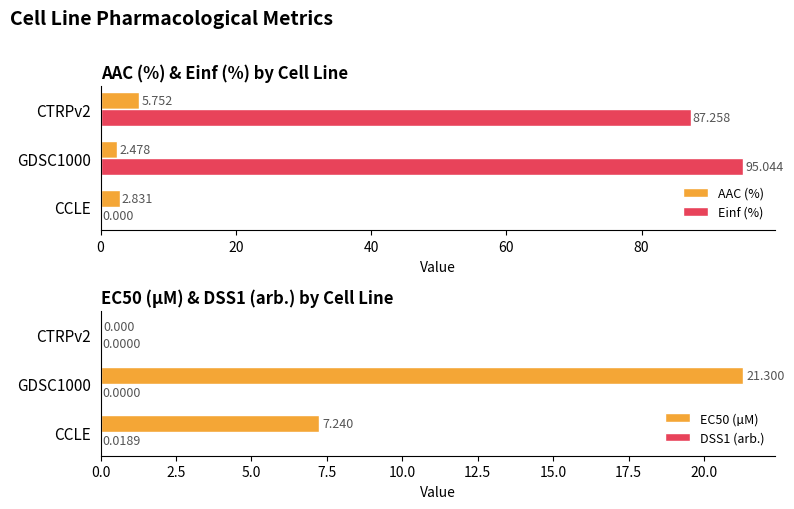

Reading left to right, transcribe all the data shown in this chart.

AAC (%): 2.8	2.5	5.8
Einf (%): 0.0	95.0	87.3
EC50 (µM): 7.2	21.3	0.0
DSS1 (arb.): 0.0	0.0	0.0